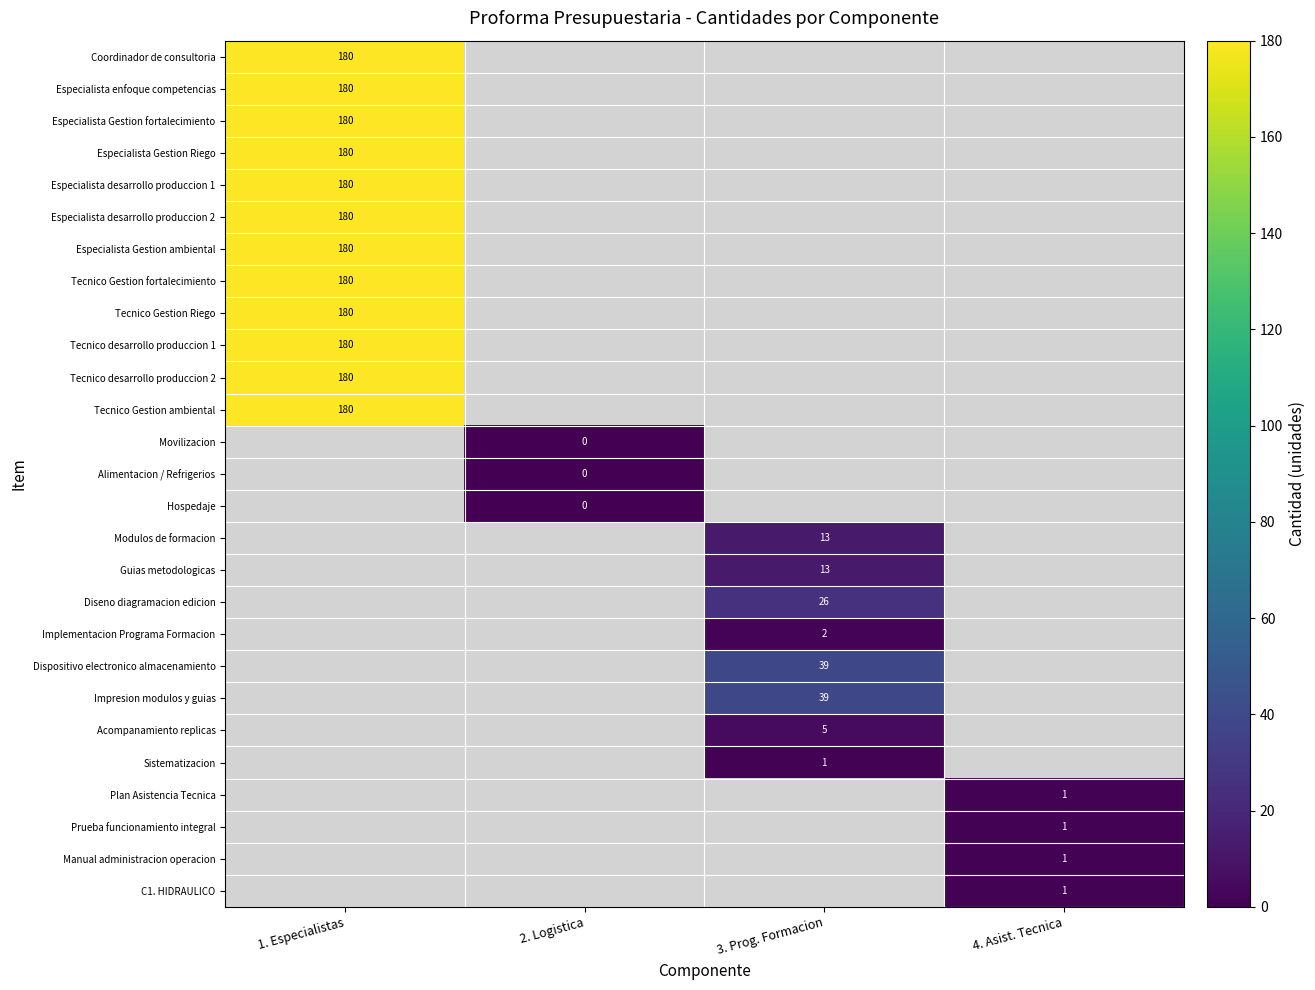

Is it true that Especialista desarrollo produccion 1 equals 180 at 1. Especialistas?

True